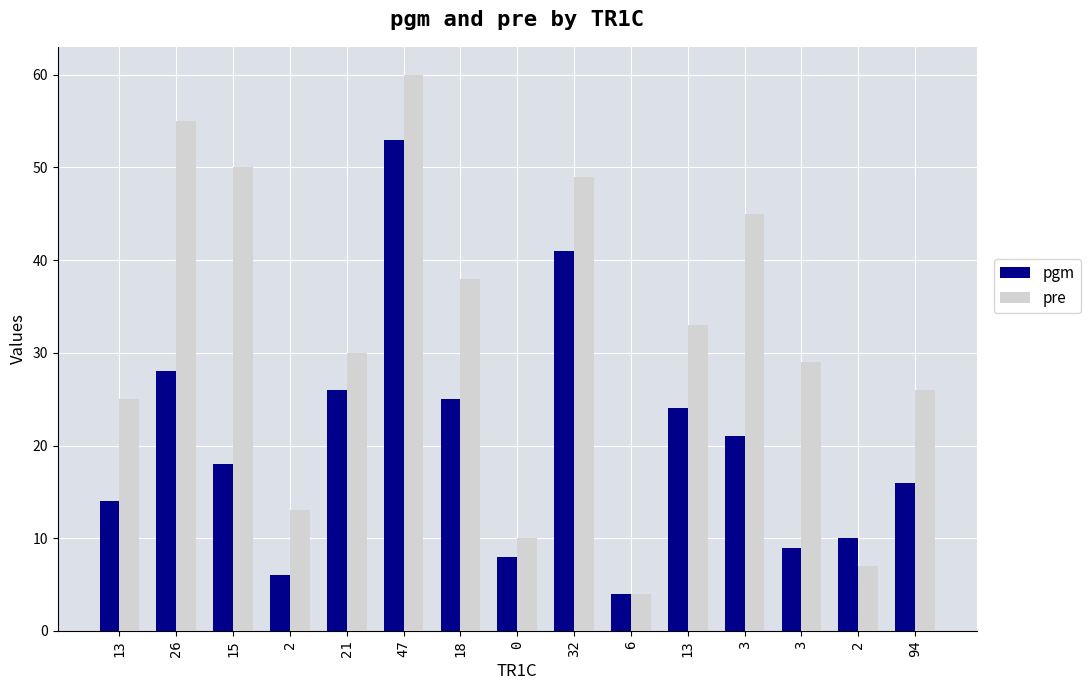

Is it true that pre equals 49 at 32?

True